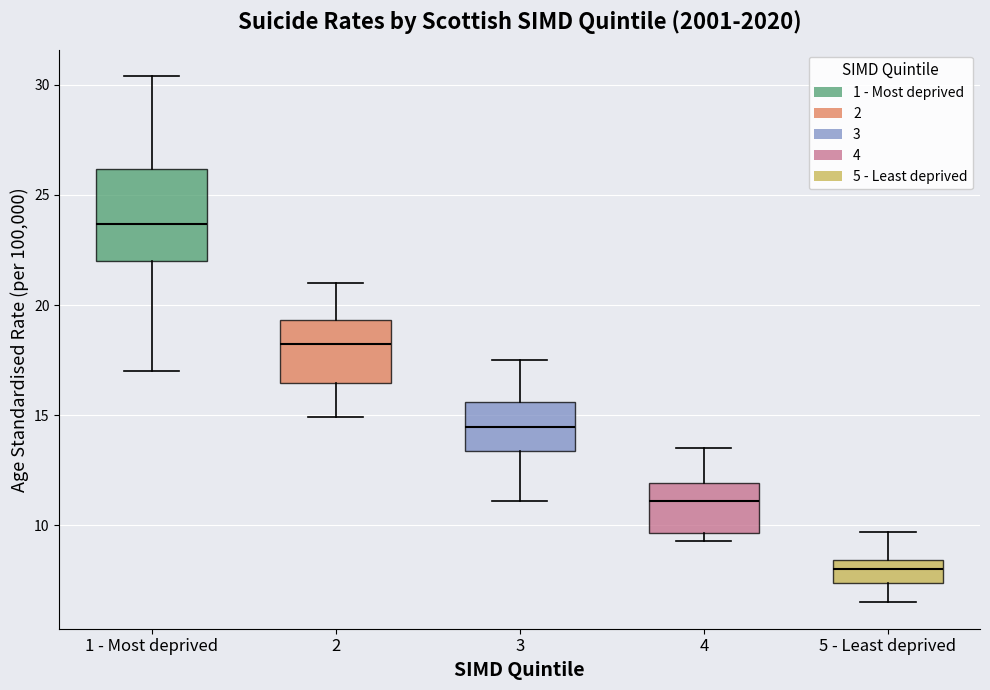

Reading left to right, read every box against the y-axis: the position of its median line, the range the box covers, and the ends of its whiskers. The values are not printed on the chart, so give them approximately, as read against the axis.

1 - Most deprived: median 23.5, box 22.0 to 26.0, whiskers 17.0 to 30.5
2: median 18.5, box 16.5 to 19.5, whiskers 15.0 to 21.0
3: median 14.5, box 13.5 to 15.5, whiskers 11.0 to 17.5
4: median 11.0, box 9.5 to 12.0, whiskers 9.5 (just below the box's lower edge) to 13.5
5 - Least deprived: median 8.0, box 7.5 to 8.5, whiskers 6.5 to 9.5